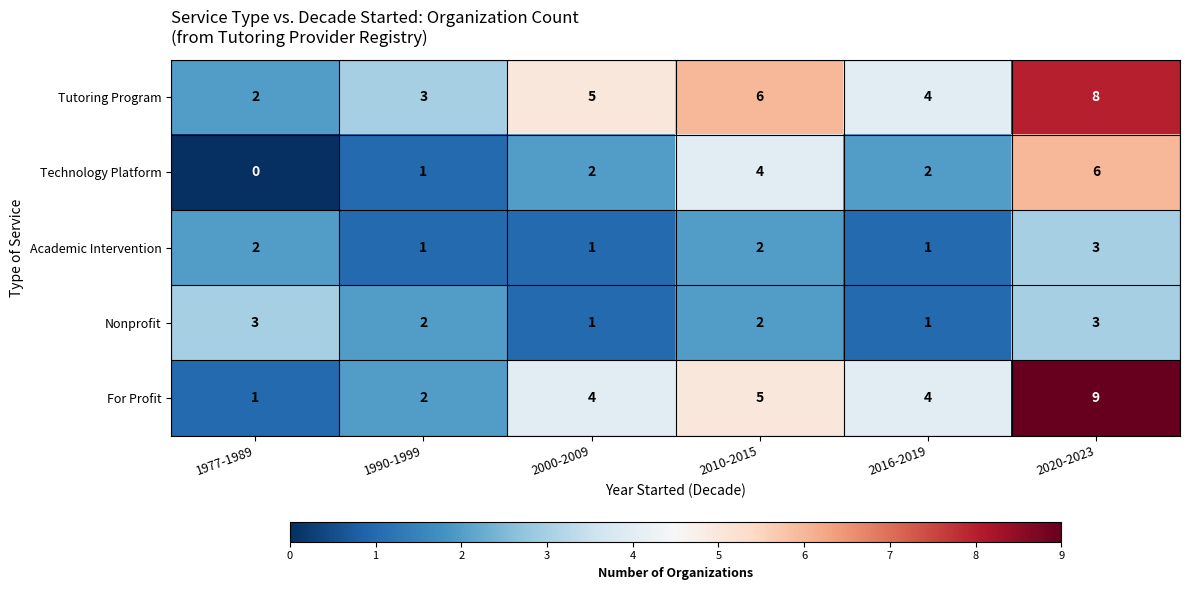

What is the spread (max minus min) of values at 2010-2015?

4